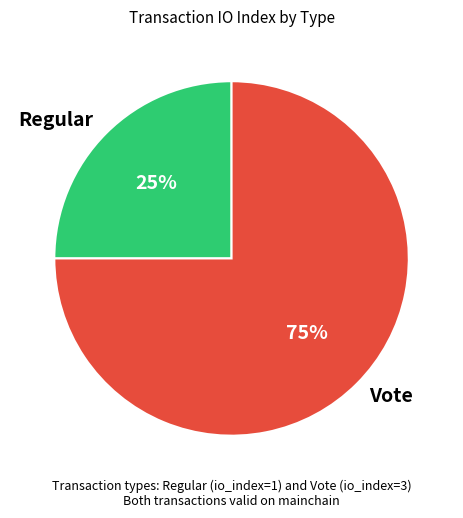

To the nearest percent, what percentage of the pie is Vote?

75%